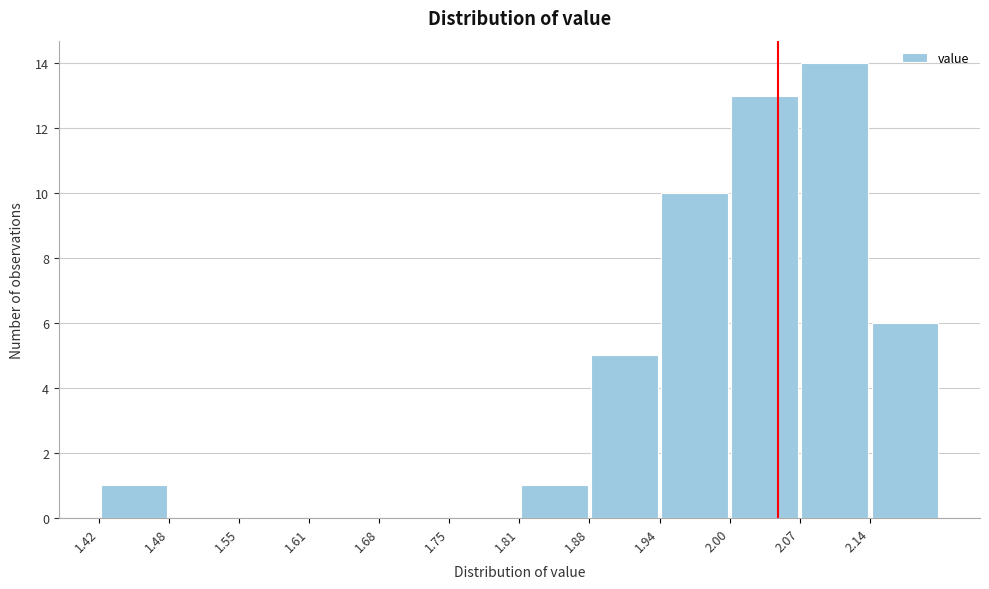

Reading left to right, transcribe this chart: for each bar, give the range it covers on the x-axis and its height. Neither the bar edges nor the heights are printed on the chart, so give them approximately, as read against the axes.

1.420 to 1.485: 1
1.485 to 1.550: 0
1.550 to 1.615: 0
1.615 to 1.680: 0
1.680 to 1.745: 0
1.745 to 1.810: 0
1.810 to 1.875: 1
1.875 to 1.940: 5
1.940 to 2.005: 10
2.005 to 2.070: 13
2.070 to 2.135: 14
2.135 to 2.200: 6